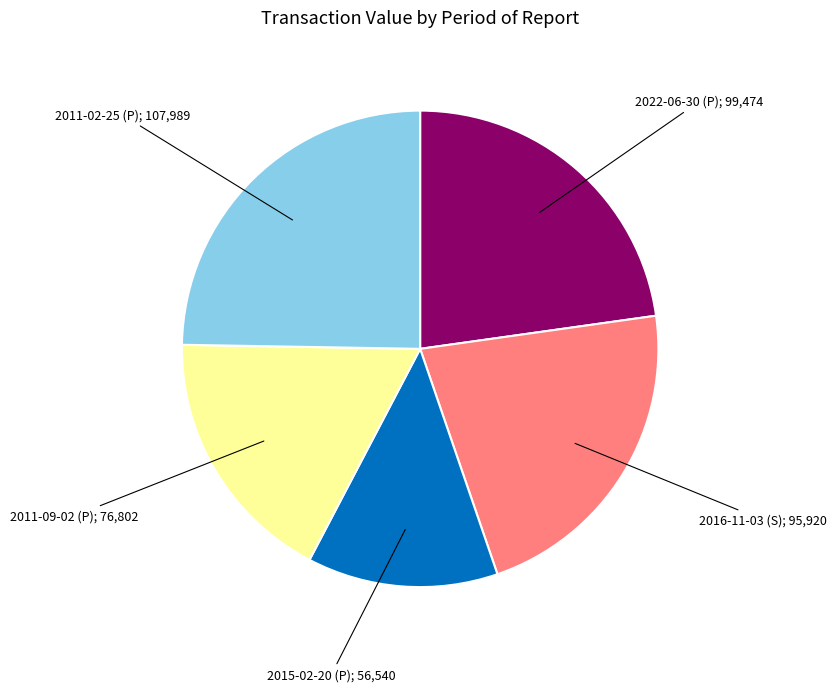

How many segments does this pie chart have?

5